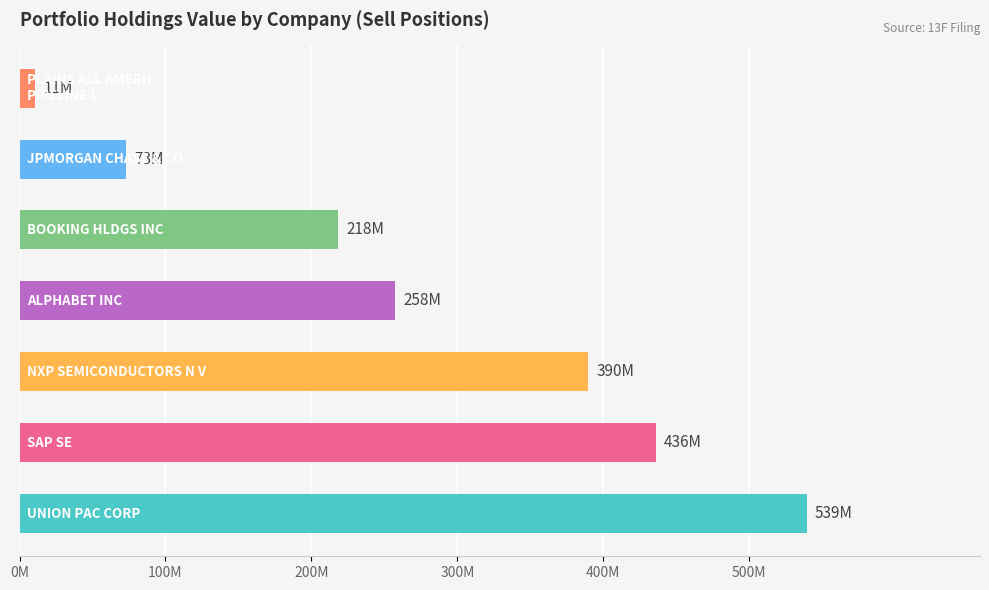

What is the minimum value shown in the chart?

10942000